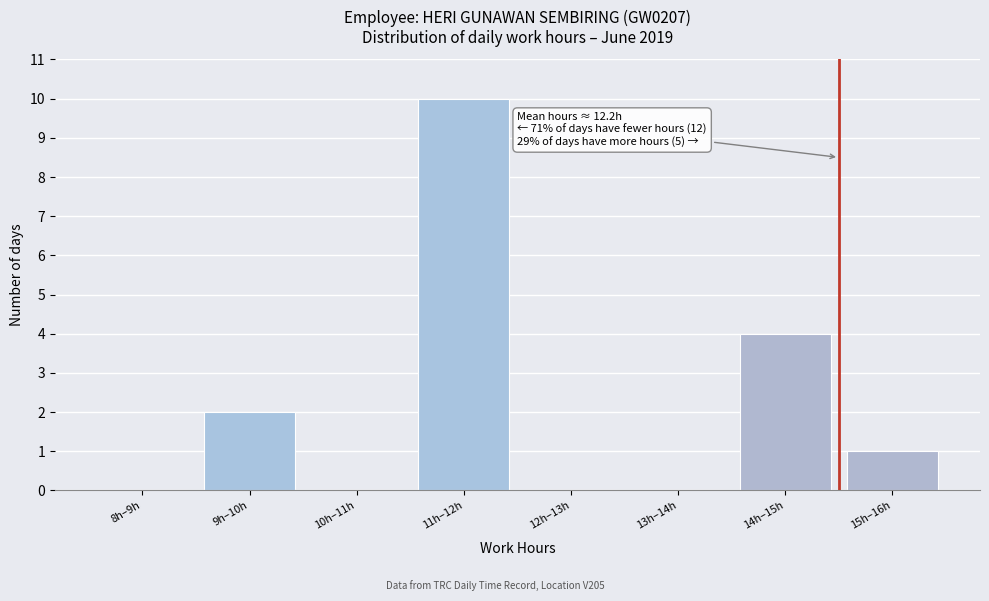

Reading left to right, list all the values displayed in this chart.

8h–9h=0	9h–10h=2	10h–11h=0	11h–12h=10	12h–13h=0	13h–14h=0	14h–15h=4	15h–16h=1